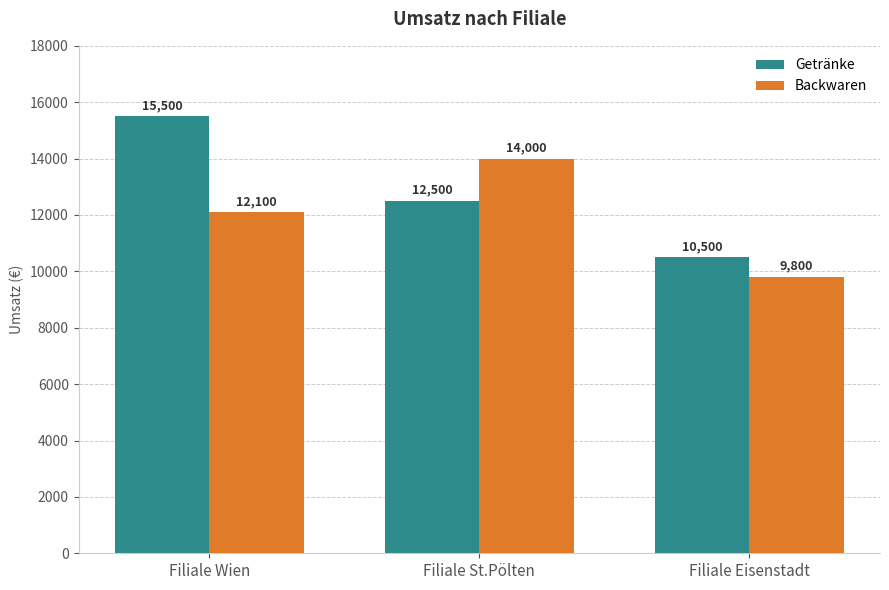

Which series has the largest total across all categories?

Getränke